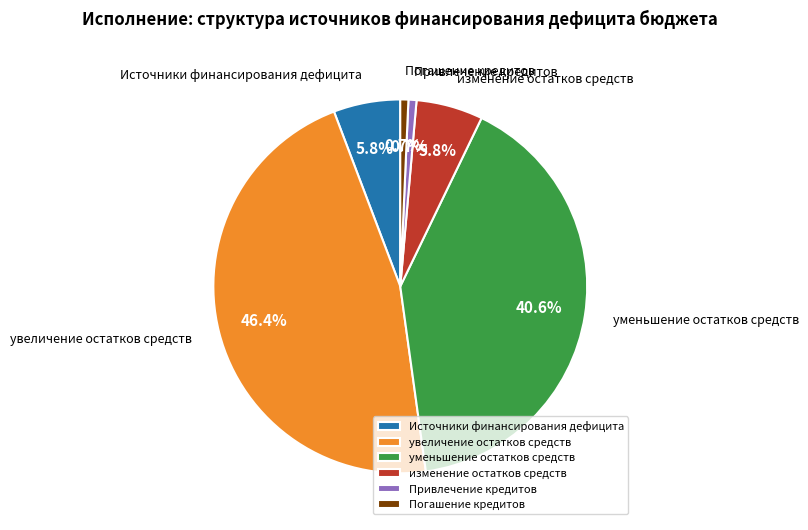

What percentage is NOT represented by Погашение кредитов?

99.3%